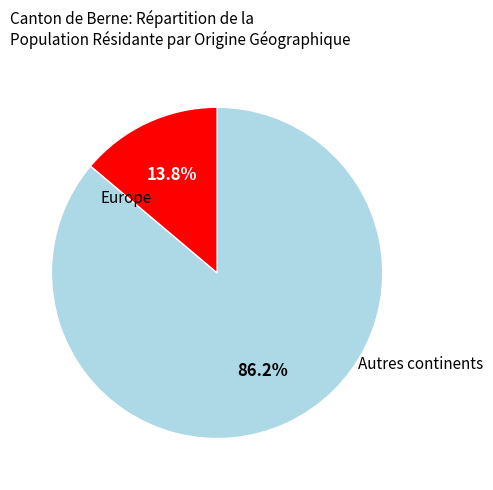

Is there any slice that represents more than half of the pie?

Yes